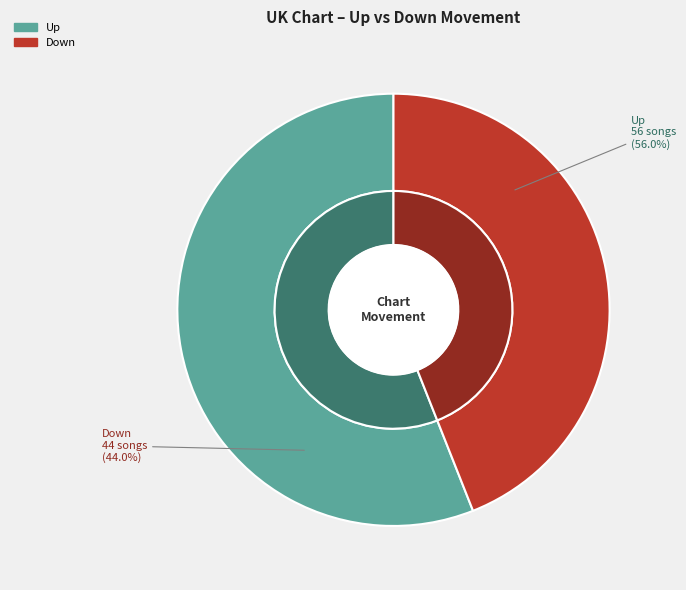

How many slices are in this pie chart?

2